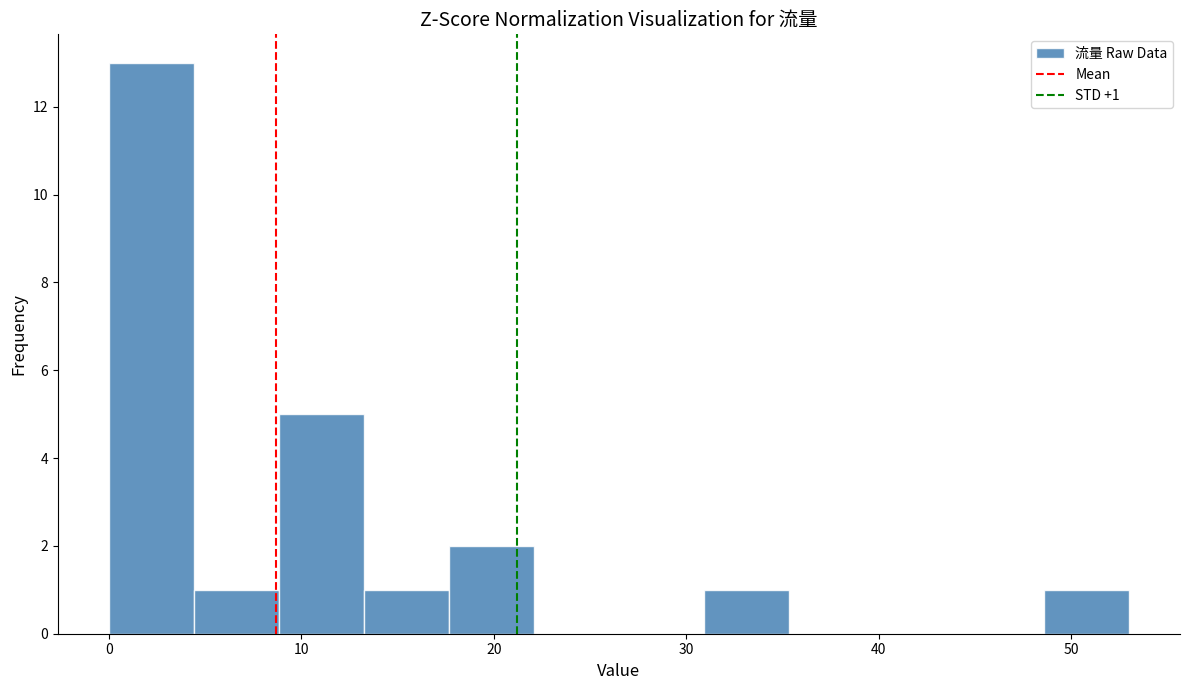

Which range on the x-axis has the tallest bar?

0 to 4